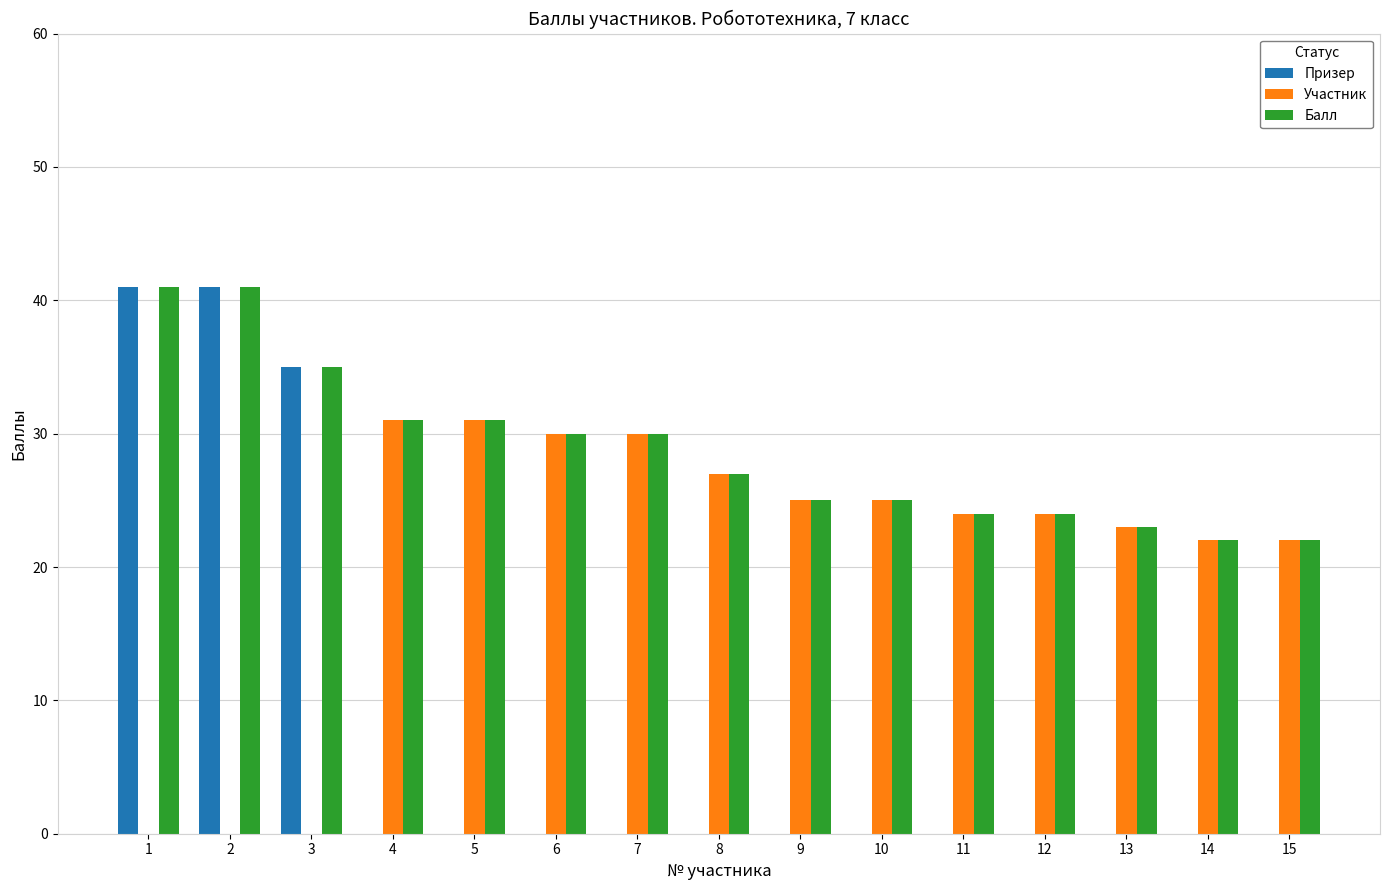

Are the bars grouped side by side (vs. stacked)?

Yes